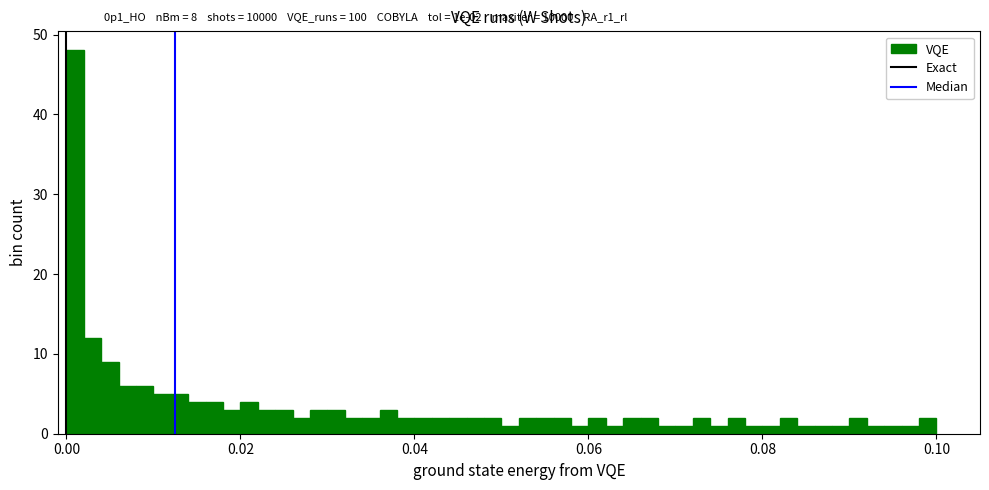

Around what value on the x-axis is the tallest bar? Give the approximate position of its centre, as read against the axis.

0.002